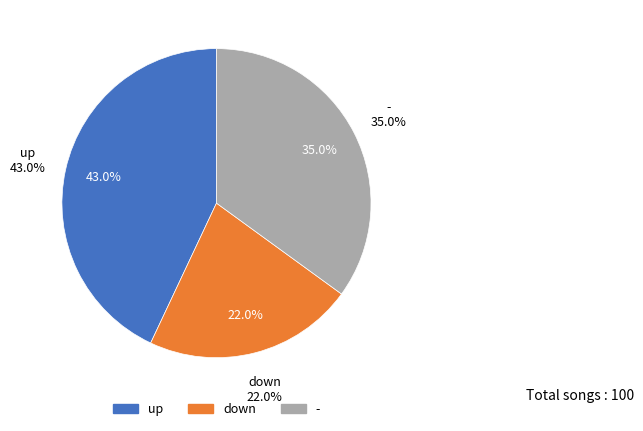

What is the change in value from up to down?

-21